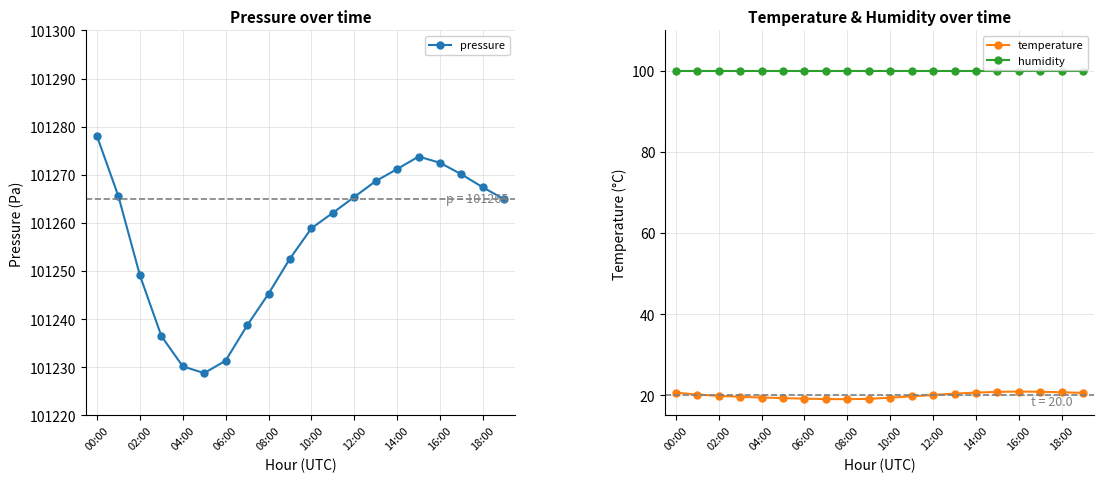

What are all the series names shown in the legend?

pressure, temperature, humidity